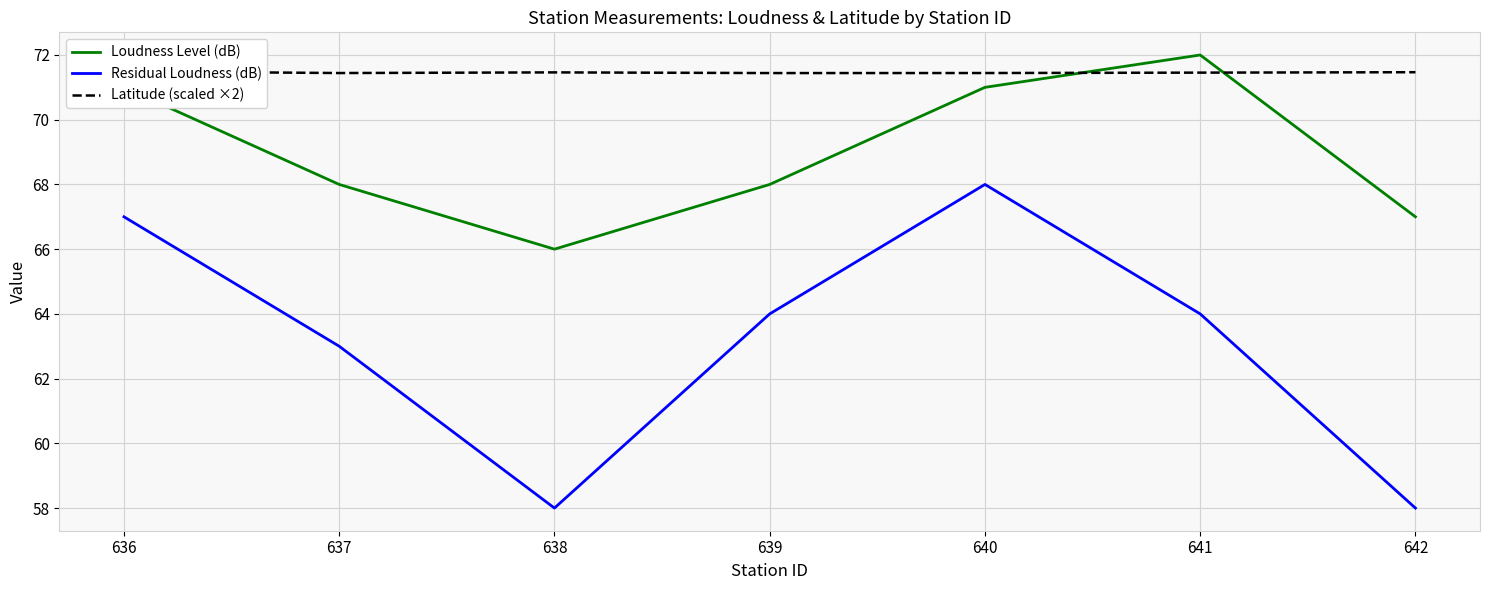

What is the total value across all series at 638?

195.5